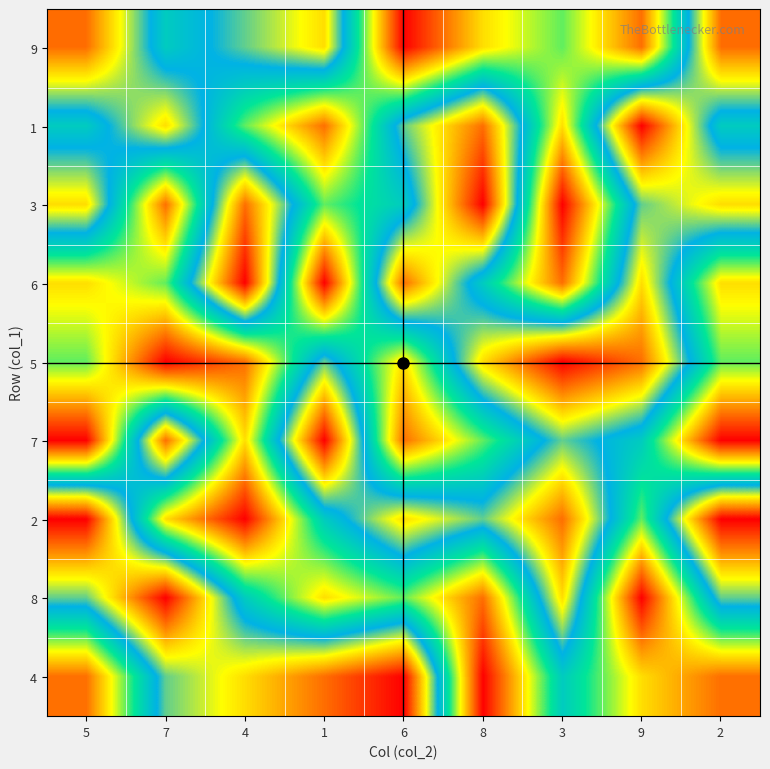

Reading left to right, transcribe all the data shown in this chart.

9: 5=8	7=5	4=6	1=7	6=1	8=3	3=4	9=2	2=8
1: 5=5	7=7	4=4	1=2	6=6	8=8	3=3	9=9	2=5
3: 5=7	7=2	4=8	1=4	6=5	8=9	3=1	9=6	2=7
6: 5=3	7=4	4=9	1=1	6=8	8=5	3=2	9=7	2=3
5: 5=4	7=1	4=2	1=6	6=3	8=7	3=9	9=8	2=4
7: 5=1	7=8	4=3	1=9	6=2	8=4	3=6	9=5	2=1
2: 5=9	7=3	4=1	1=5	6=7	8=6	3=8	9=4	2=9
8: 5=6	7=9	4=5	1=3	6=4	8=2	3=7	9=1	2=6
4: 5=2	7=6	4=7	1=8	6=9	8=1	3=5	9=3	2=2